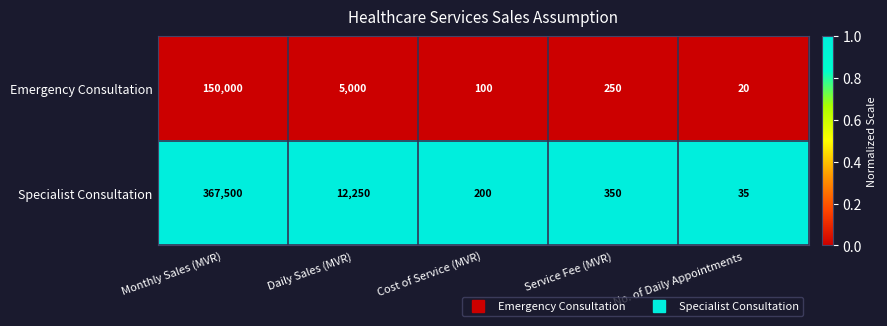

What is the lowest value of the Specialist Consultation series?

35